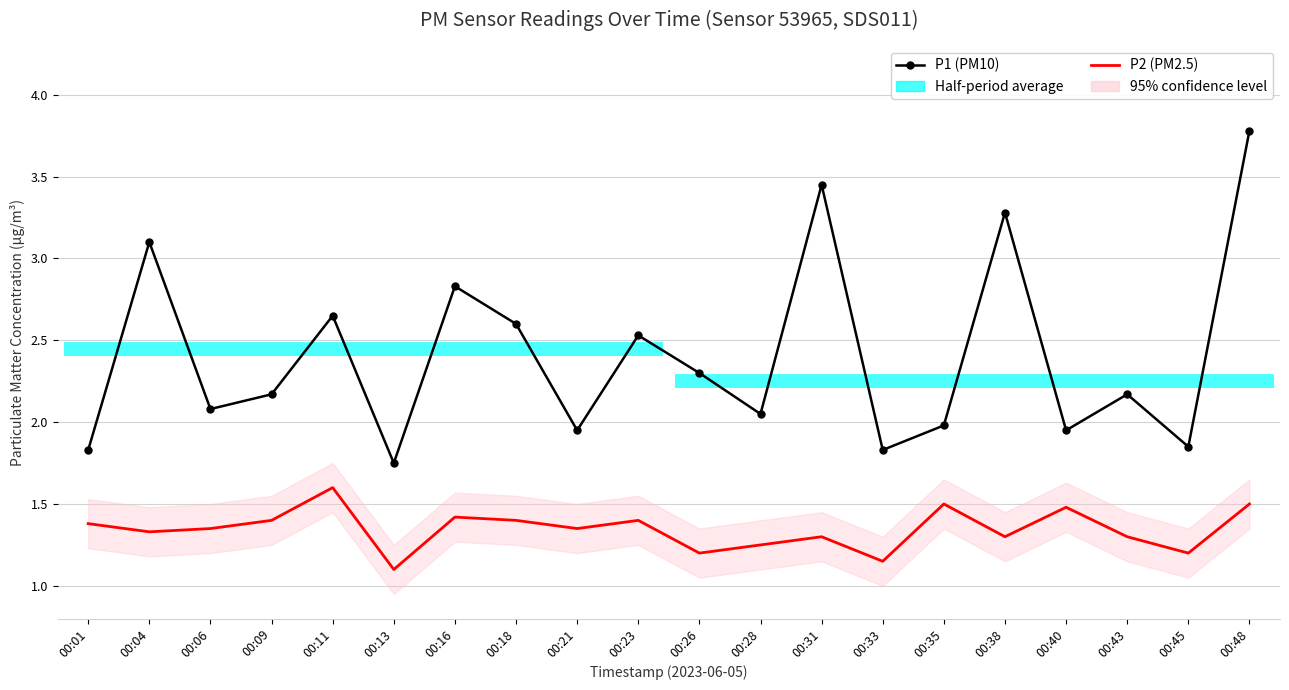

What is the total value across all series at 00:43?

3.5